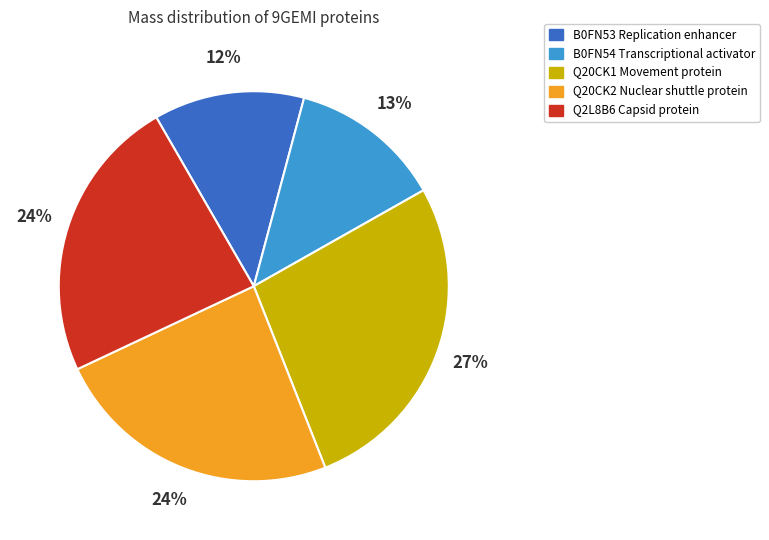

To the nearest percent, what portion does Q20CK2 Nuclear shuttle protein represent?

24%